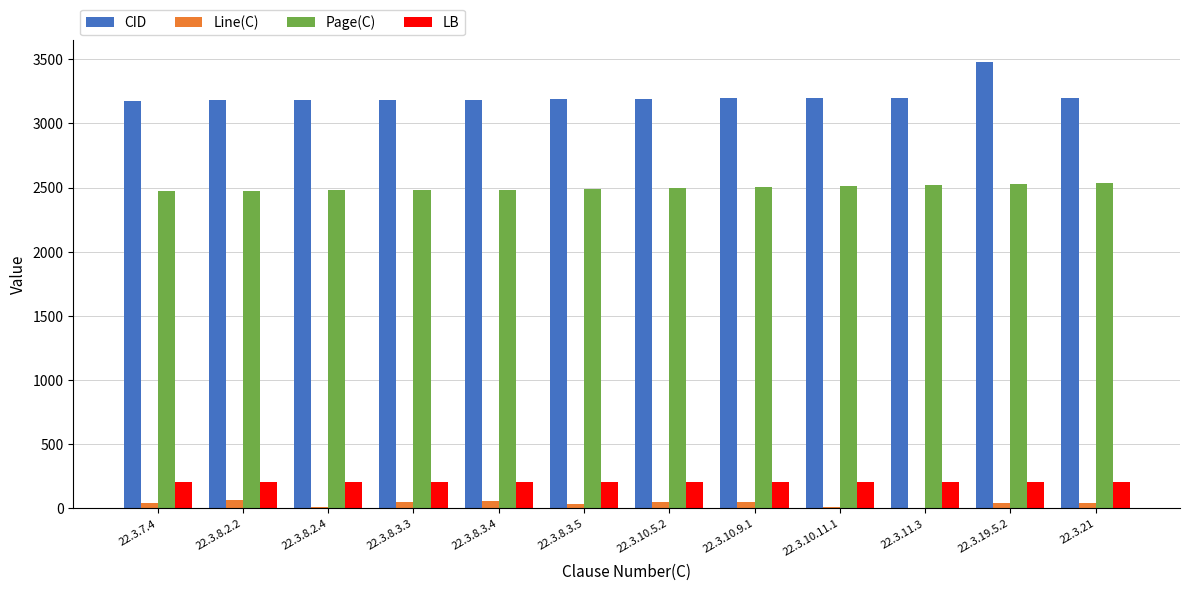

The value of Page(C) at 22.3.10.5.2 is 1669. True or false?

False